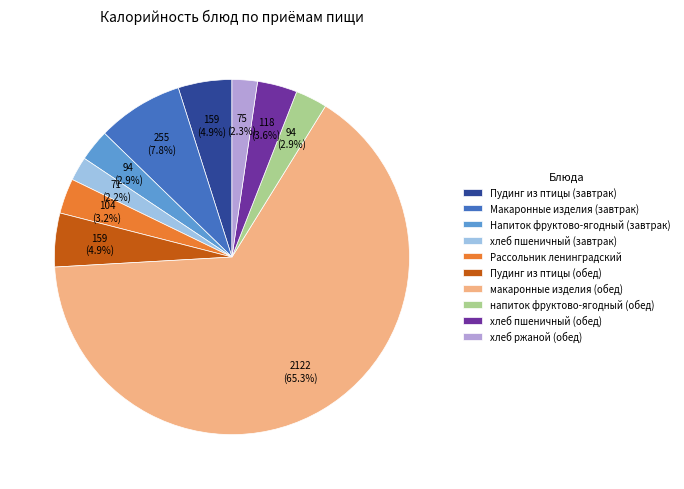

What is the largest slice in the pie chart?

макаронные изделия (обед)